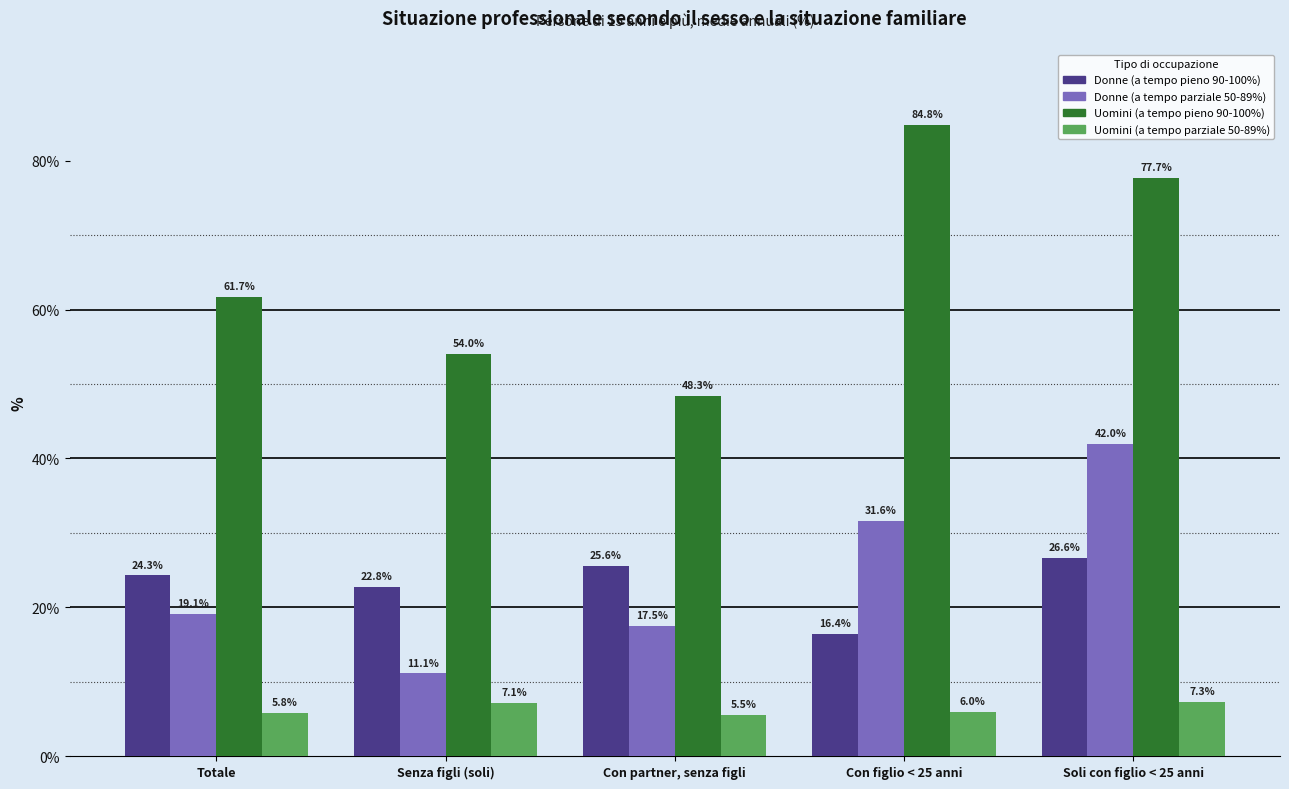

At Senza figli (soli), list the series in order from smallest to largest.

Uomini (a tempo parziale 50-89%), Donne (a tempo parziale 50-89%), Donne (a tempo pieno 90-100%), Uomini (a tempo pieno 90-100%)